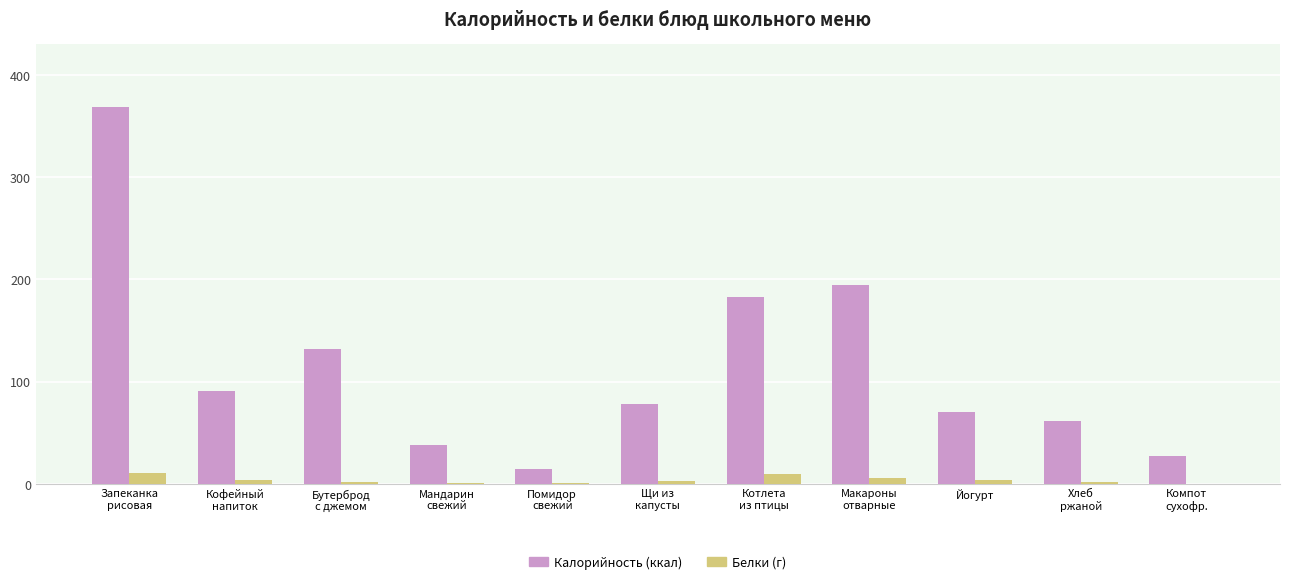

What is the greatest value displayed?

368.6